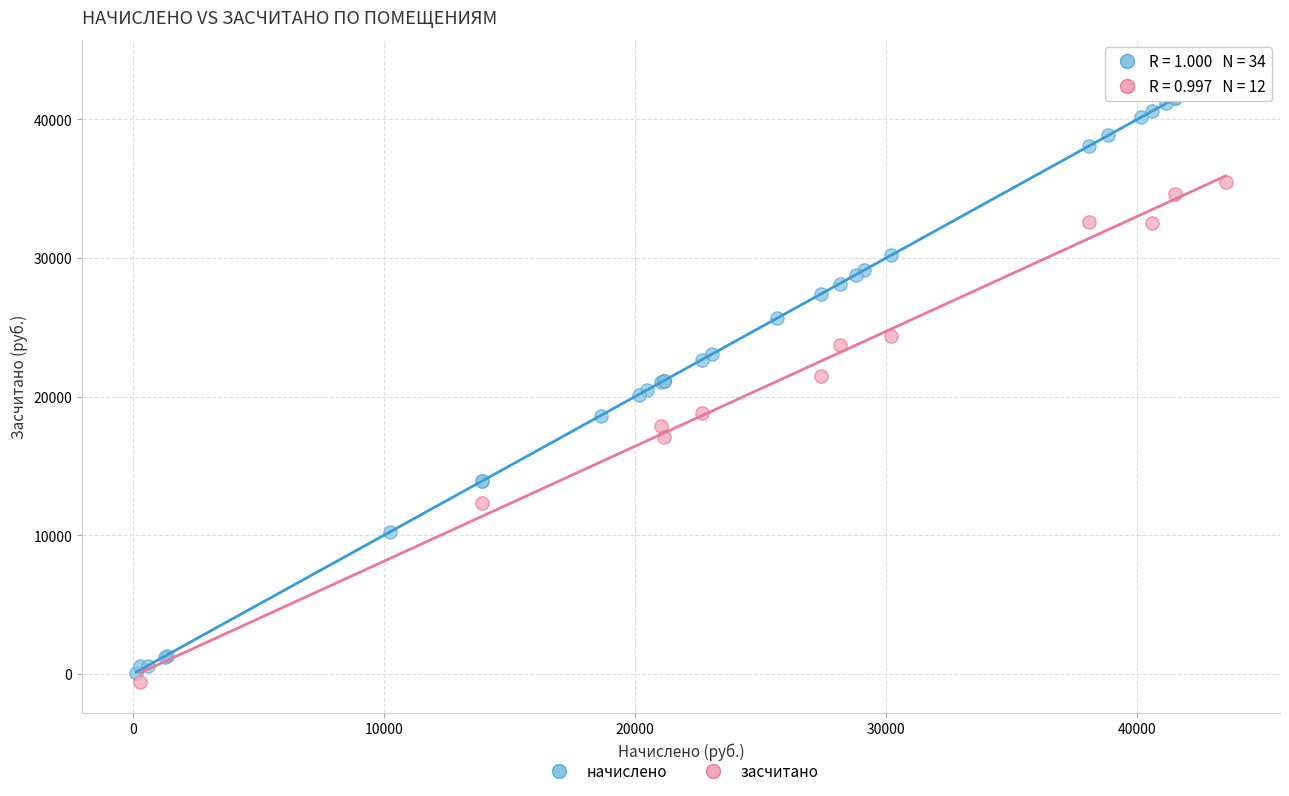

Which series contains the highest Y value?

начислено